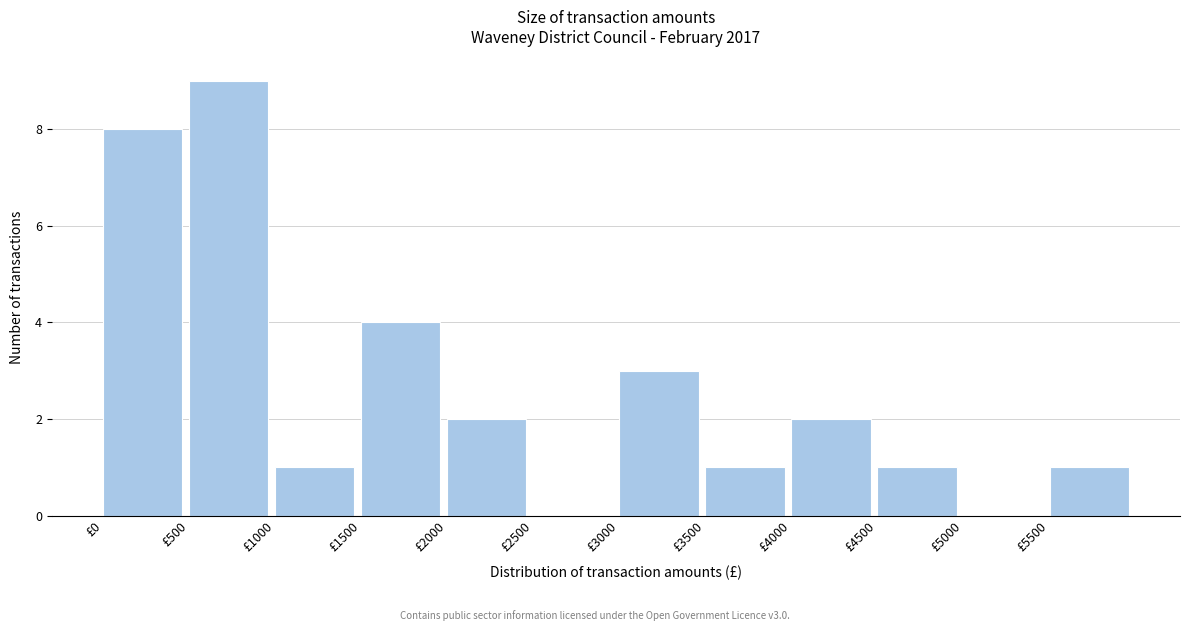

Over which range of the x-axis is the bar tallest?

500 to 1000